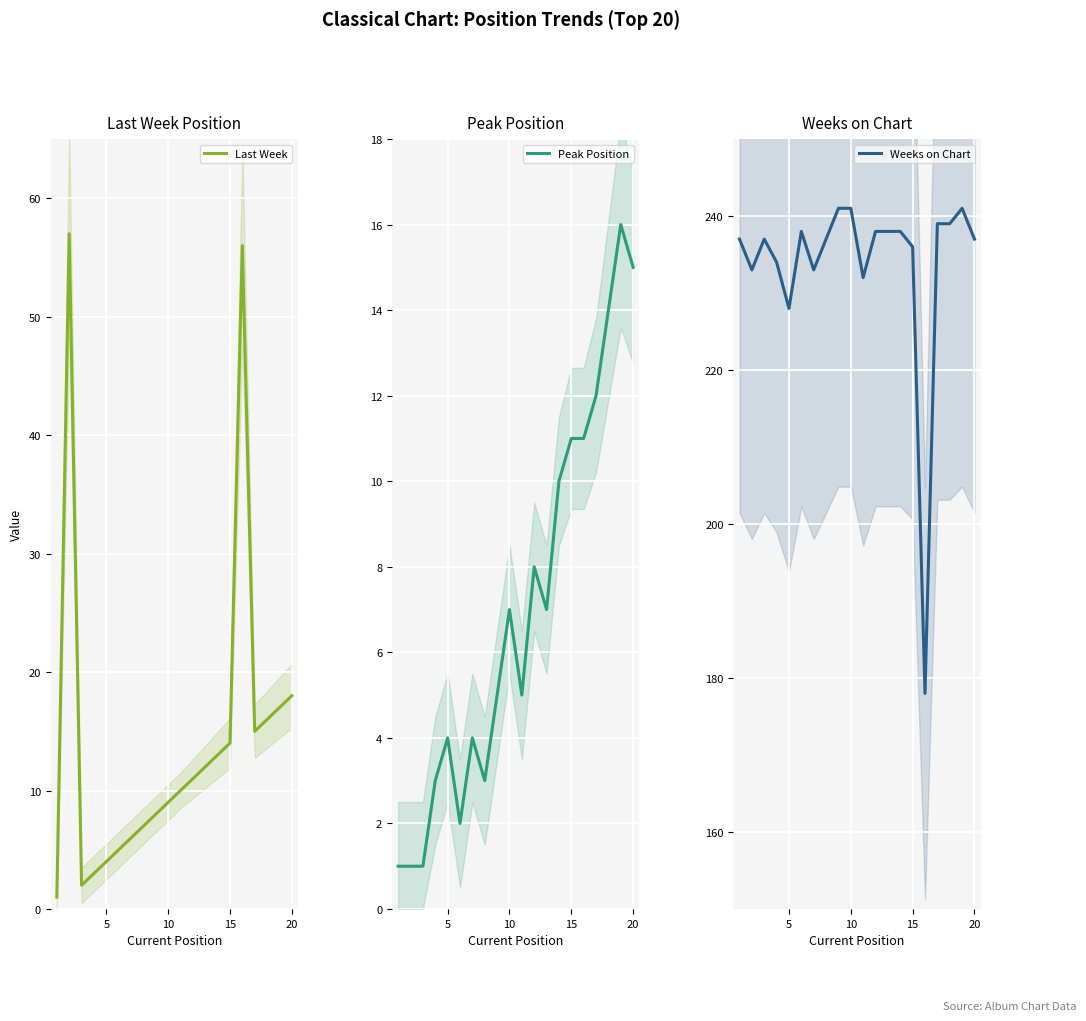

Where is Weeks on Chart nearest to the value 209?

5